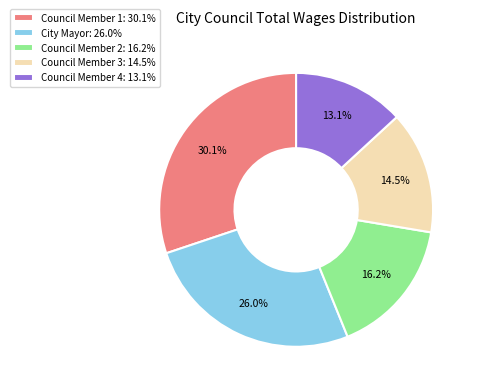

Rank the categories by value from highest to lowest.

Council Member 1: 30.1%, City Mayor: 26.0%, Council Member 2: 16.2%, Council Member 3: 14.5%, Council Member 4: 13.1%